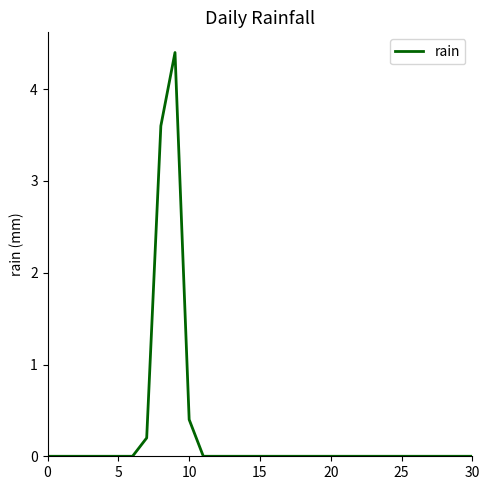

What is the maximum value shown in the chart?

4.4